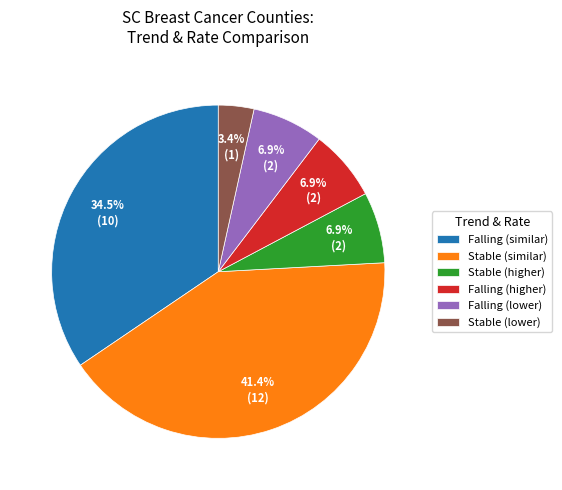

Do Stable (lower) and Falling (lower) together represent more than half of the pie?

No